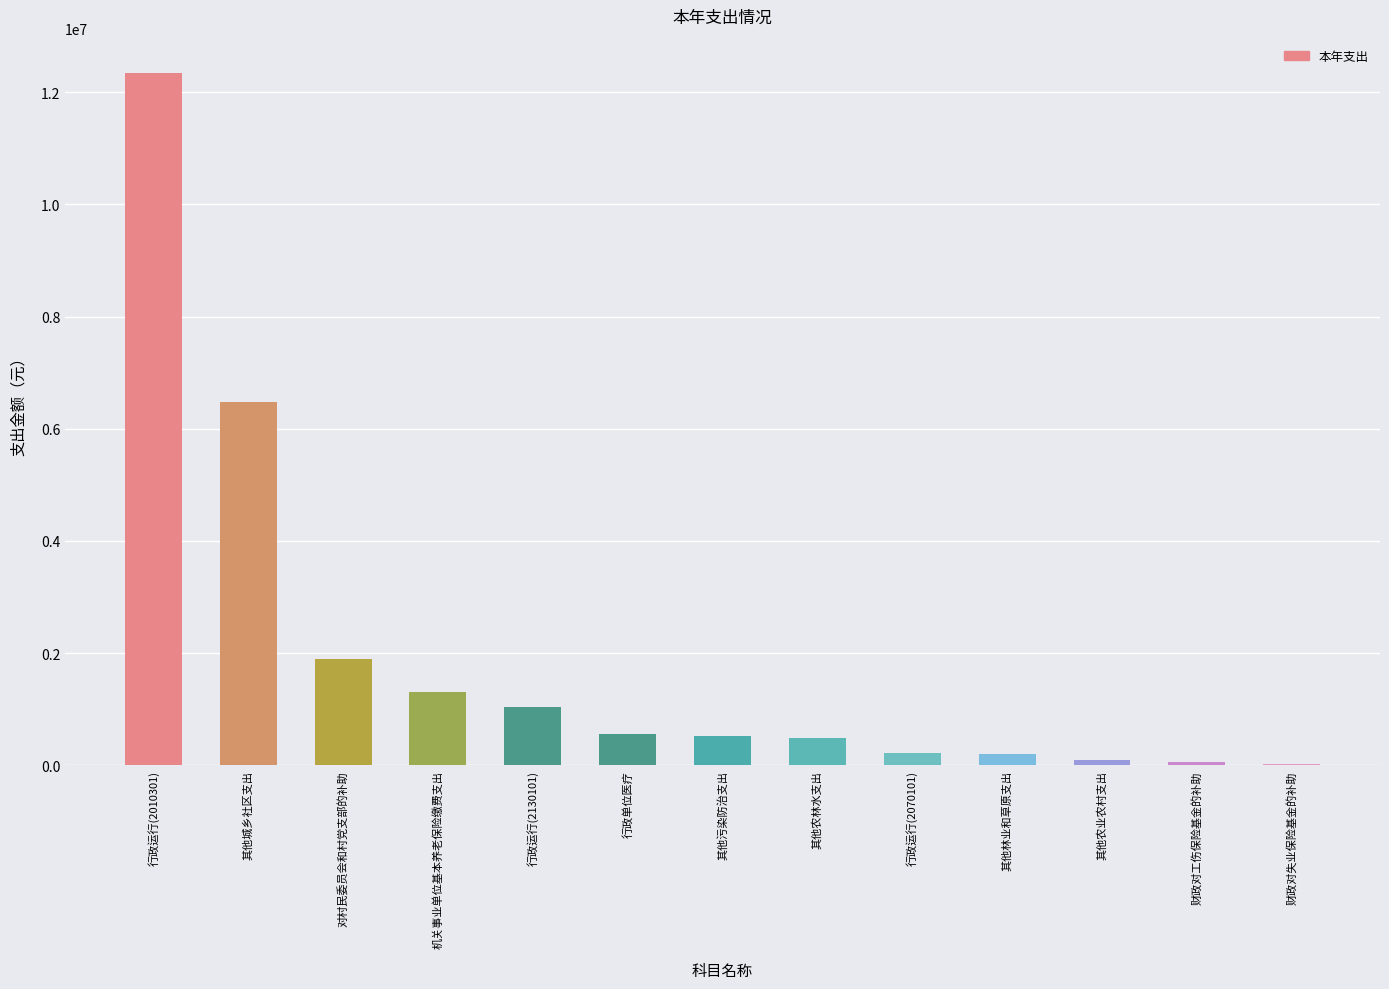

At which label does the data first exceed 516644?

行政运行(2010301)